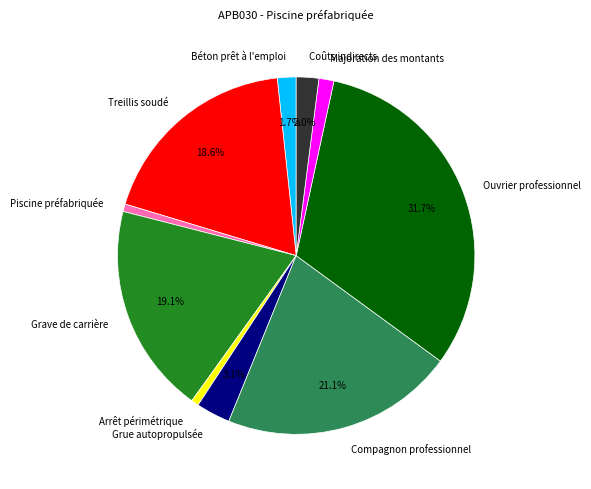

To the nearest percent, what portion does Compagnon professionnel represent?

21%